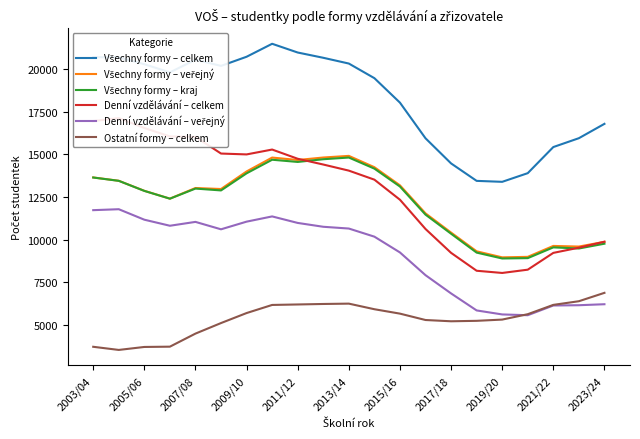

The value of Ostatní formy – celkem at 2019/20 is 5330. True or false?

True